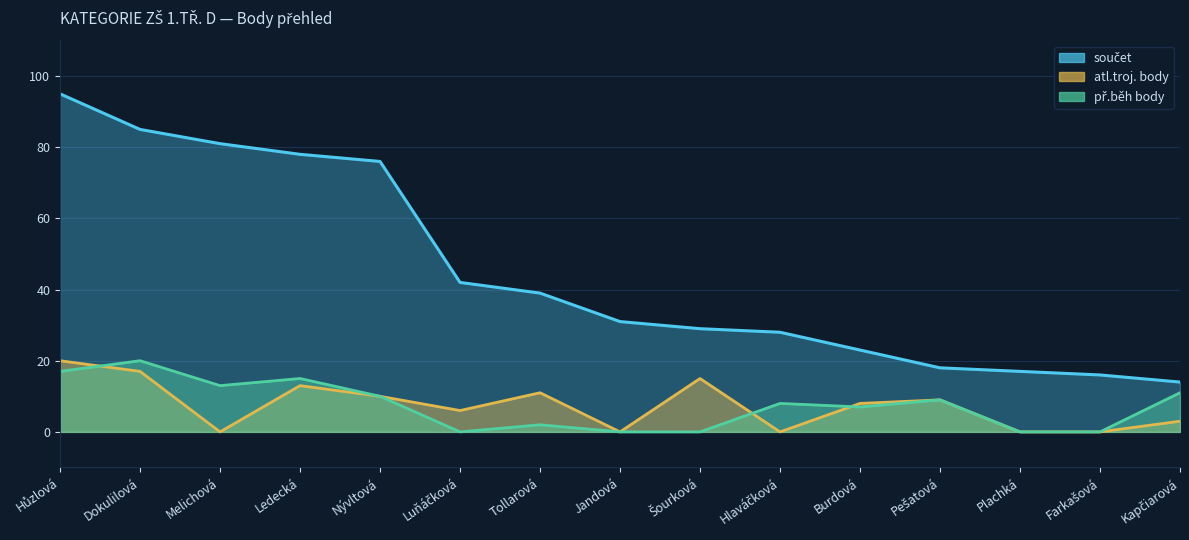

Is the value of atl.troj. body at Farkašová greater than the value of součet at Hlaváčková?

No